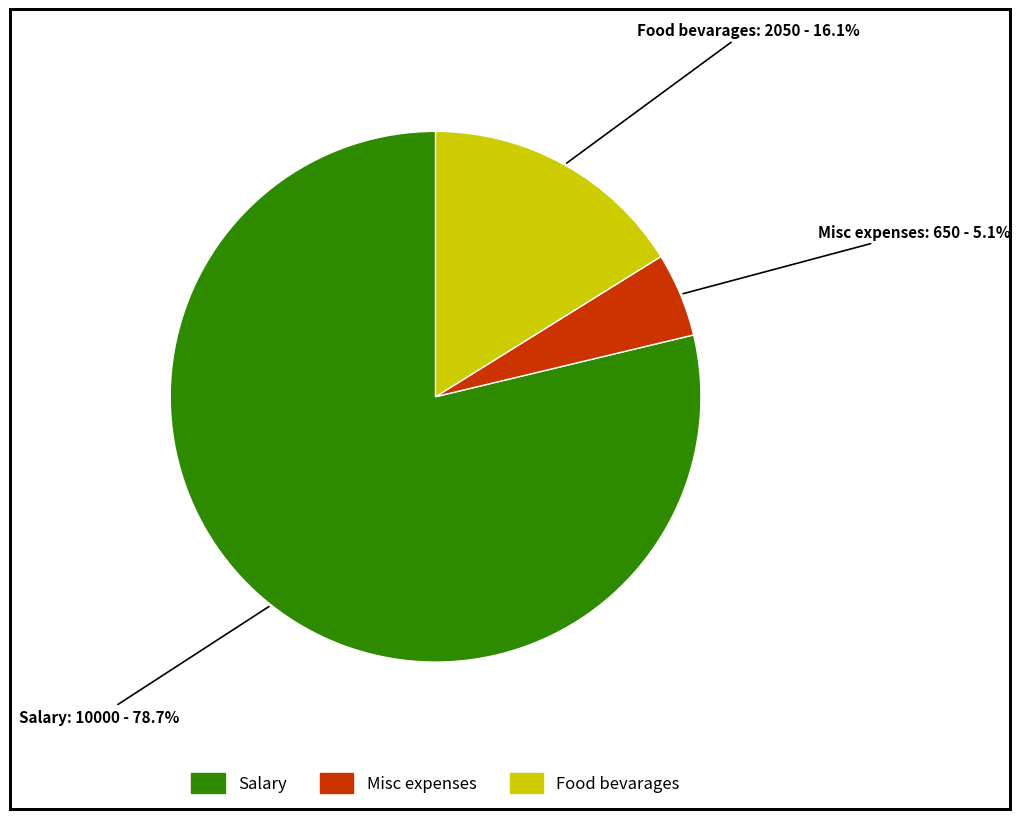

Which category has the biggest portion of the pie?

Salary